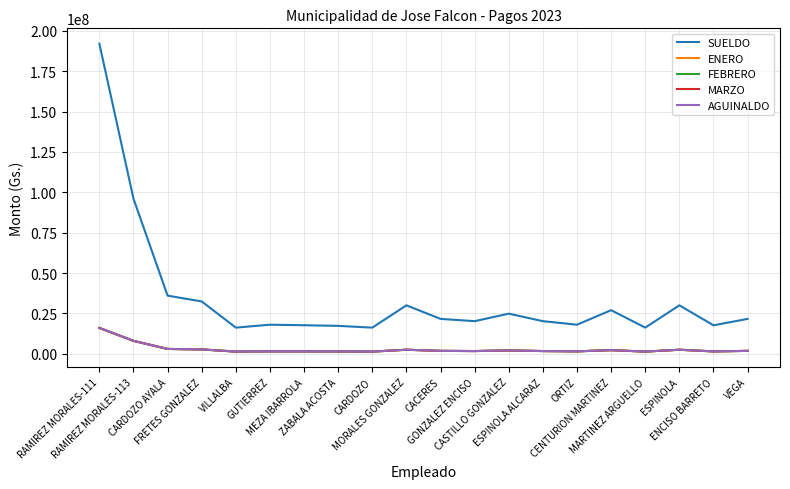

Does the chart have visible grid lines?

Yes